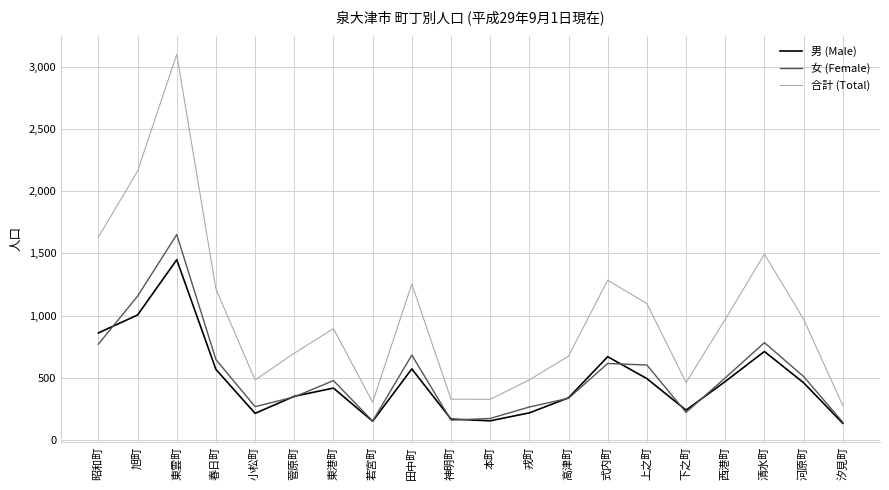

In 女 (Female), how many points are higher than both neighbors (excluding endpoints)?

5